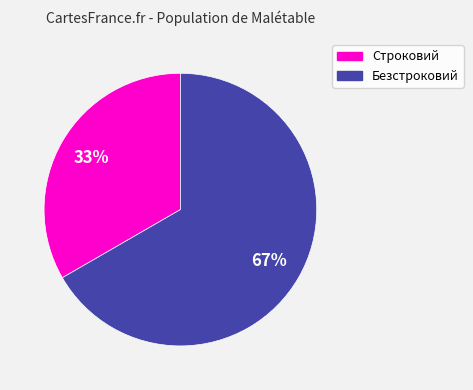

Between Строковий and Безстроковий, which is larger?

Безстроковий